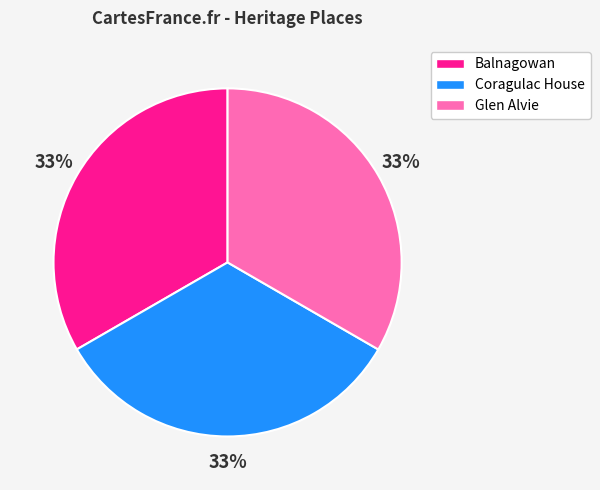

To the nearest percent, what is the average slice percentage?

33%